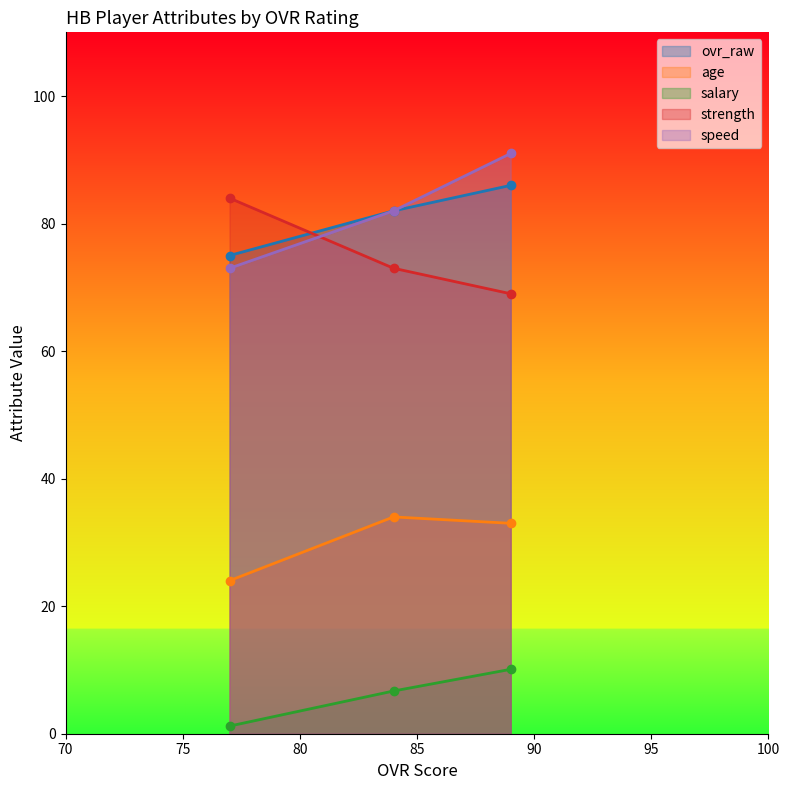

What are all the series names shown in the legend?

ovr_raw, age, salary, strength, speed